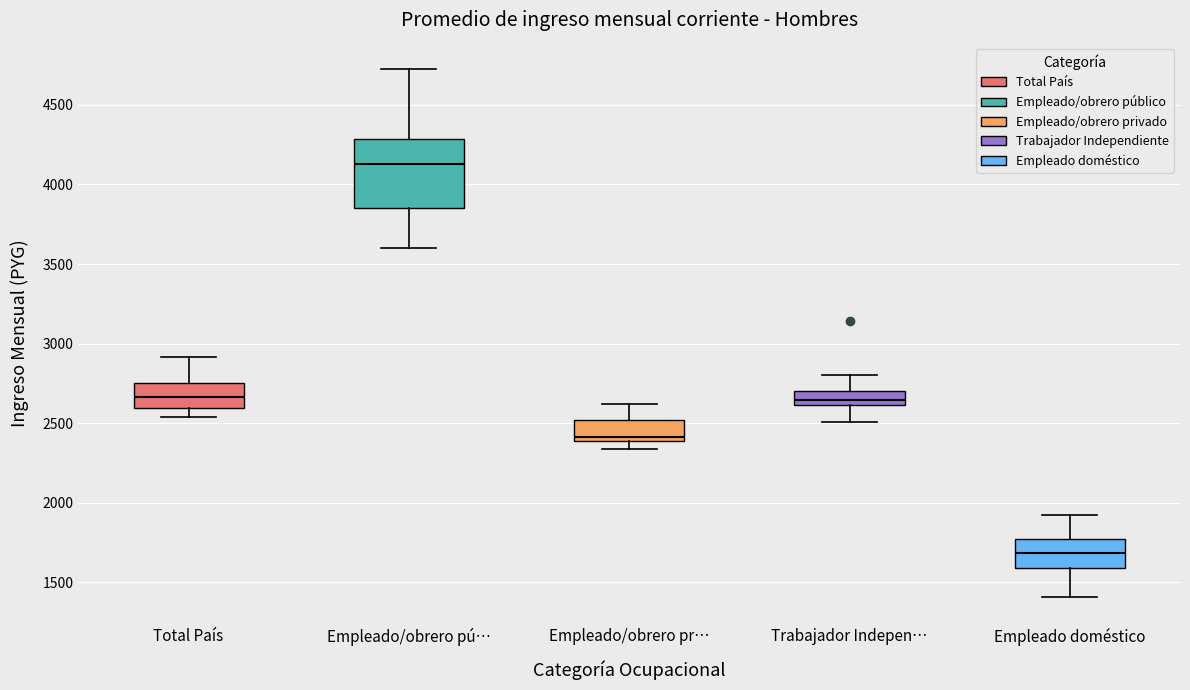

Which box has the highest median line?

Empleado/obrero pú…